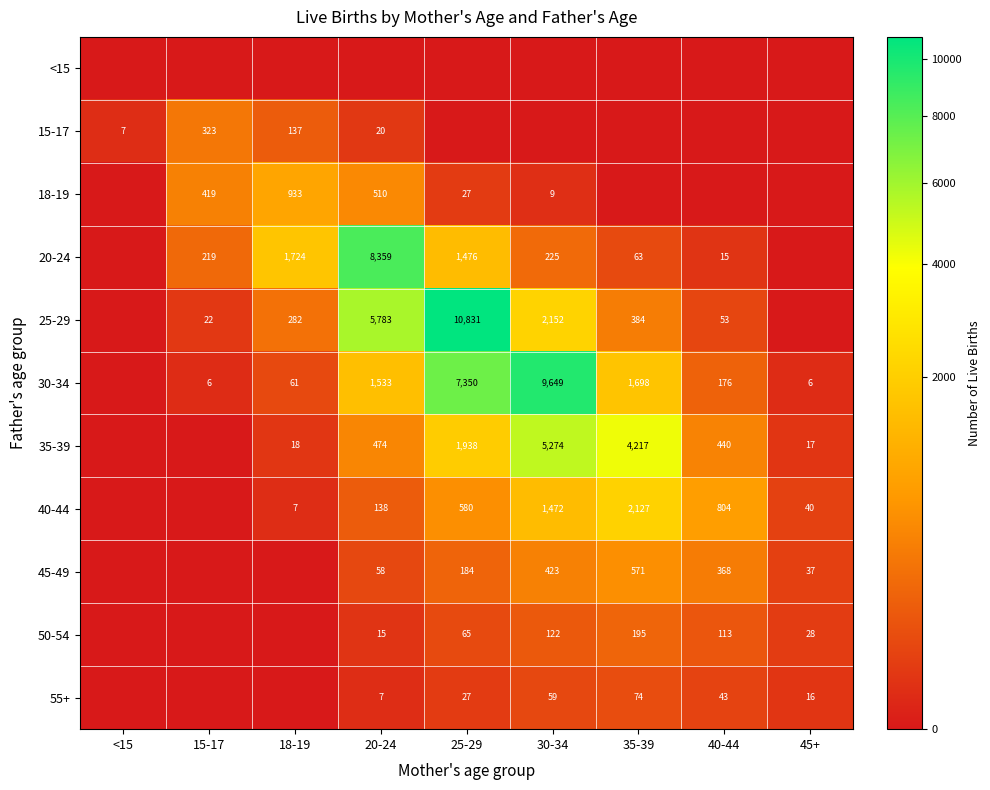

What is the total value across all series at 18-19?

3162